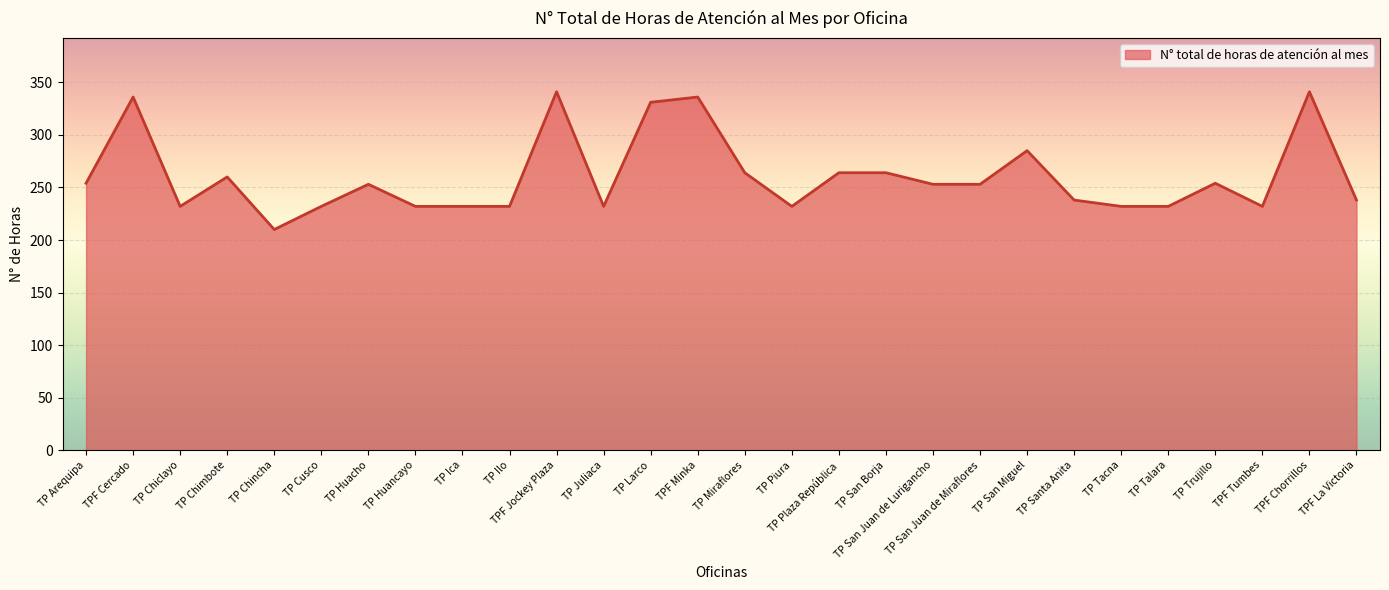

What is the sum of all values?

7295